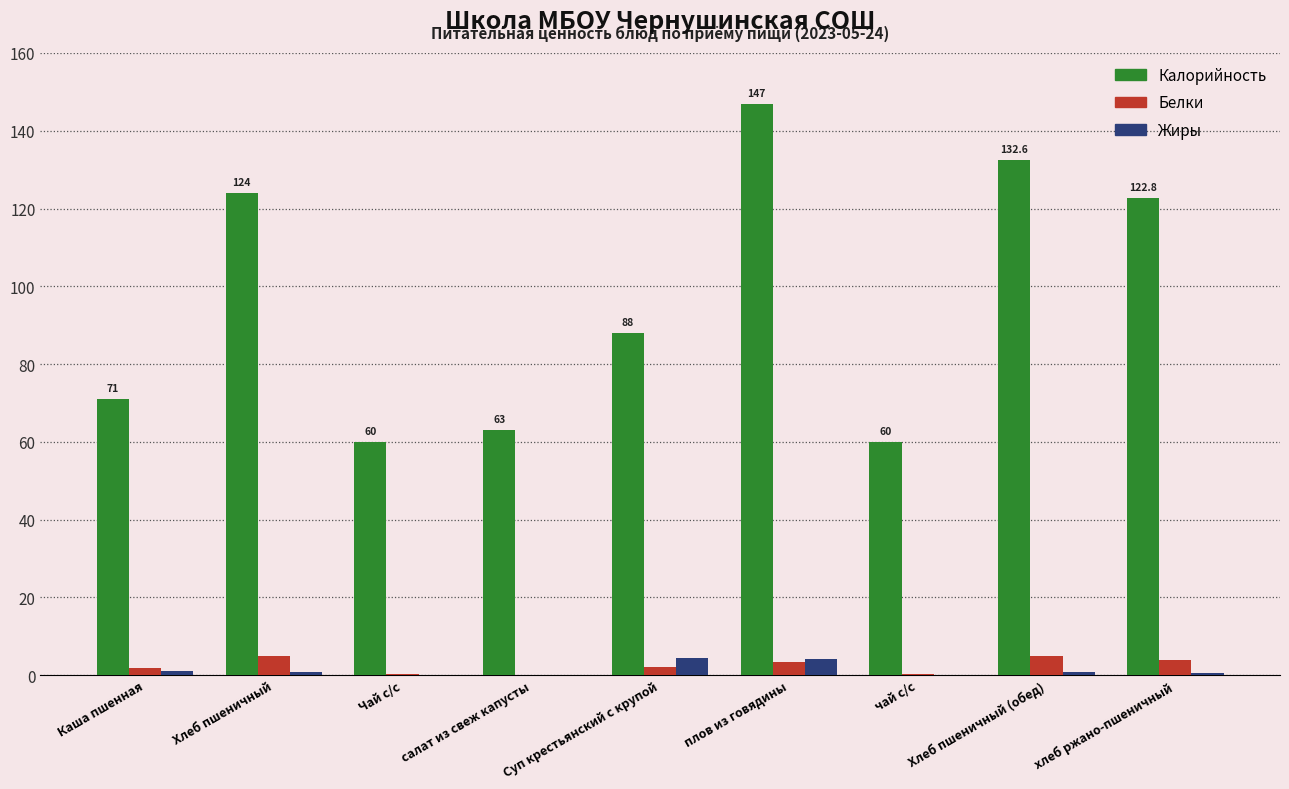

Count the number of data series in this chart.

3